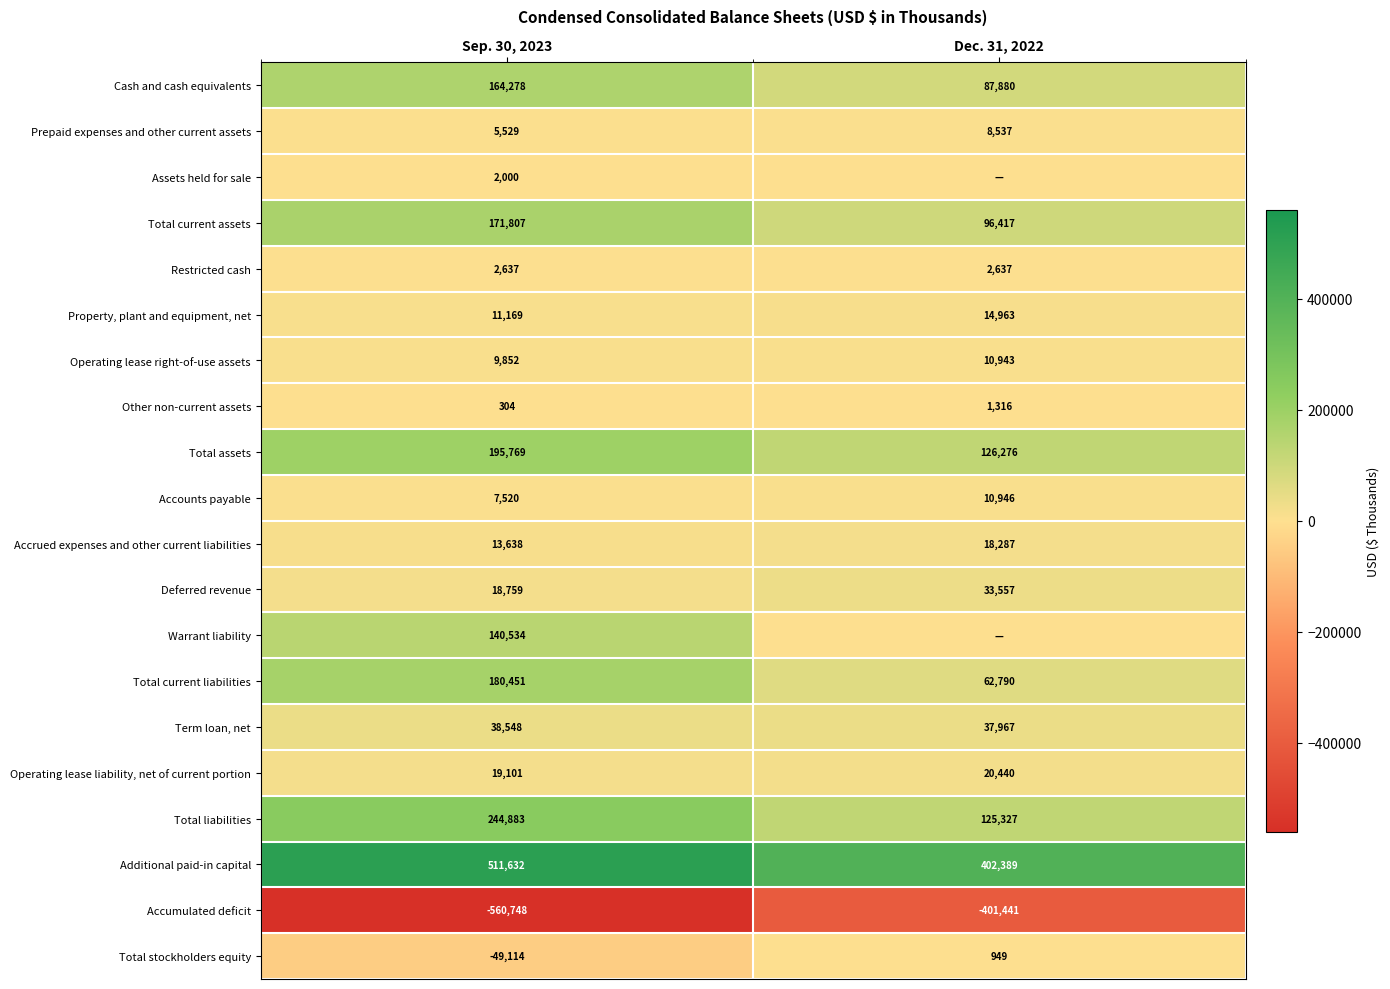

The value of Assets held for sale at Sep. 30, 2023 is 2000. True or false?

True